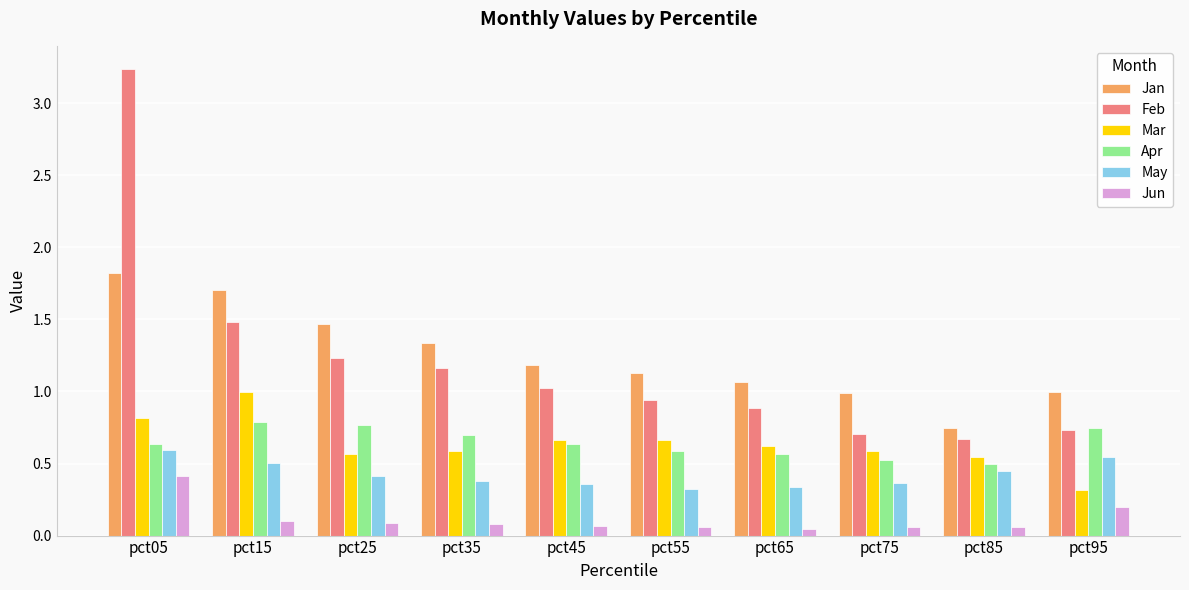

What is the difference between the second highest and minimum values in the Jan series?

1.0